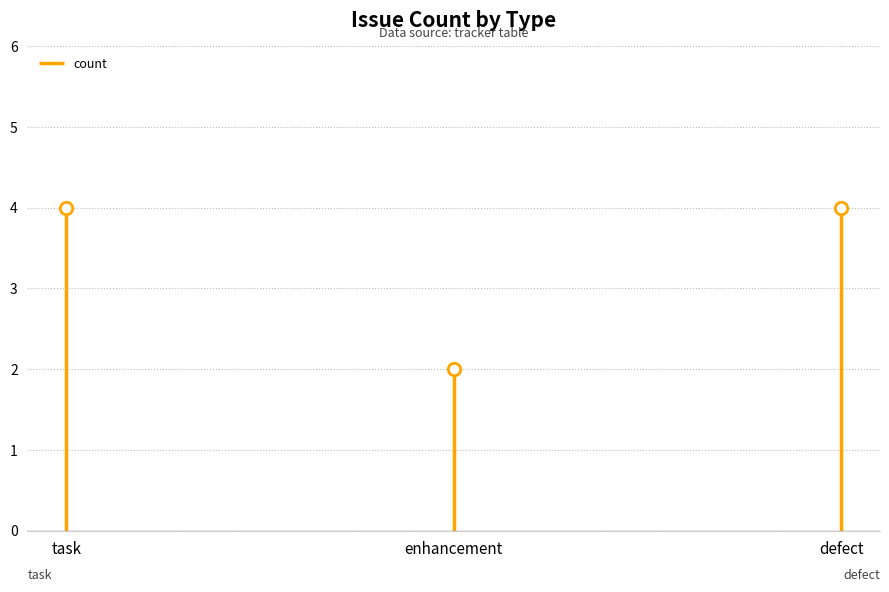

Approximately how many times larger is the value at task compared to enhancement?

2.0